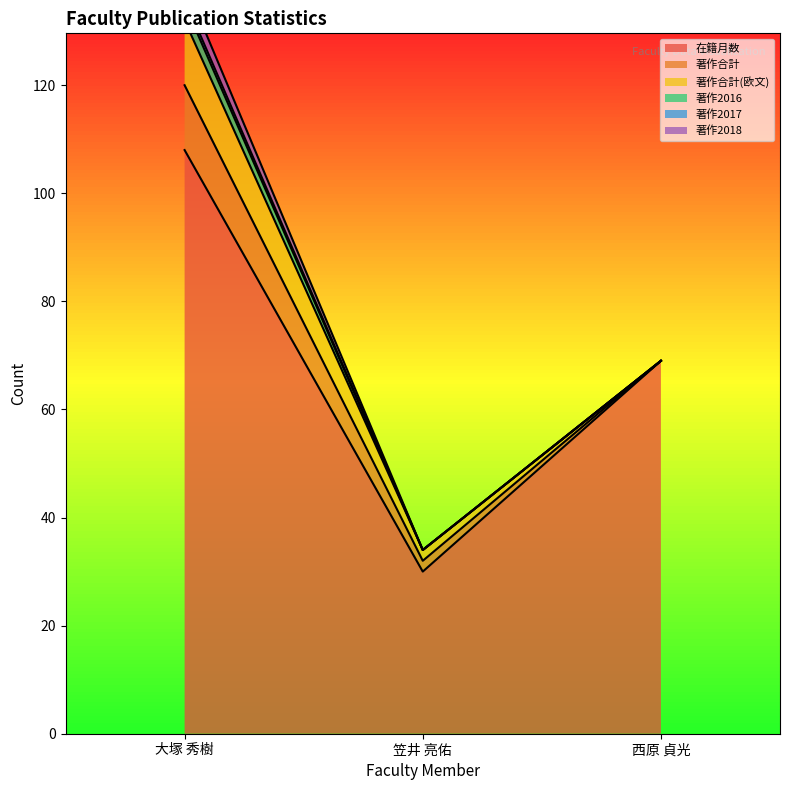

Is it true that 著作2016 equals 4 at 大塚 秀樹?

False